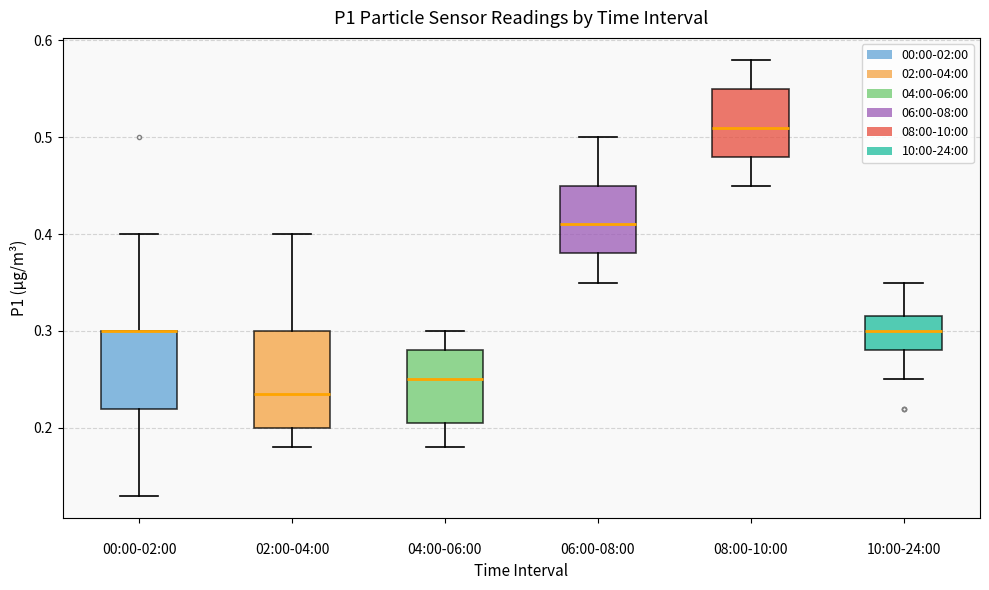

Reading left to right, transcribe this box plot: for each box, give where its median line is, the range the box spans, and where its two whiskers end, as read against the y-axis. The values are not printed on the chart, so give them approximately, as read against the axis.

00:00-02:00: median 0.30 (drawn on the box's upper edge), box 0.22 to 0.30, whiskers 0.13 to 0.40
02:00-04:00: median 0.24, box 0.20 to 0.30, whiskers 0.18 to 0.40
04:00-06:00: median 0.25, box 0.21 to 0.28, whiskers 0.18 to 0.30
06:00-08:00: median 0.41, box 0.38 to 0.45, whiskers 0.35 to 0.50
08:00-10:00: median 0.51, box 0.48 to 0.55, whiskers 0.45 to 0.58
10:00-24:00: median 0.30, box 0.28 to 0.32, whiskers 0.25 to 0.35